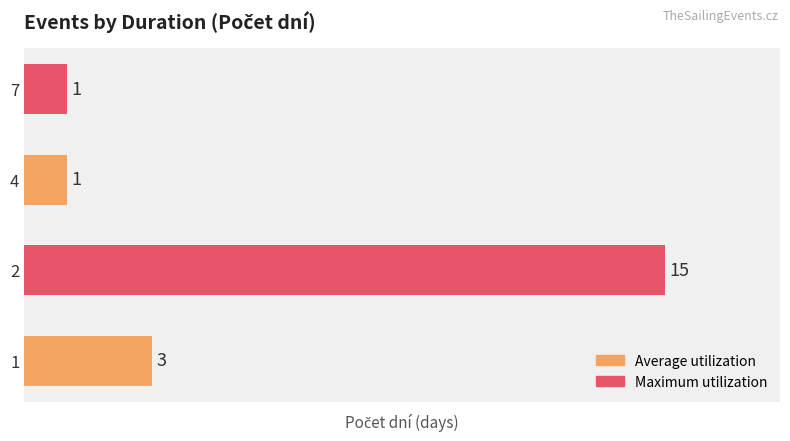

What is the ratio of the value at 7 to the value at 1?

0.3